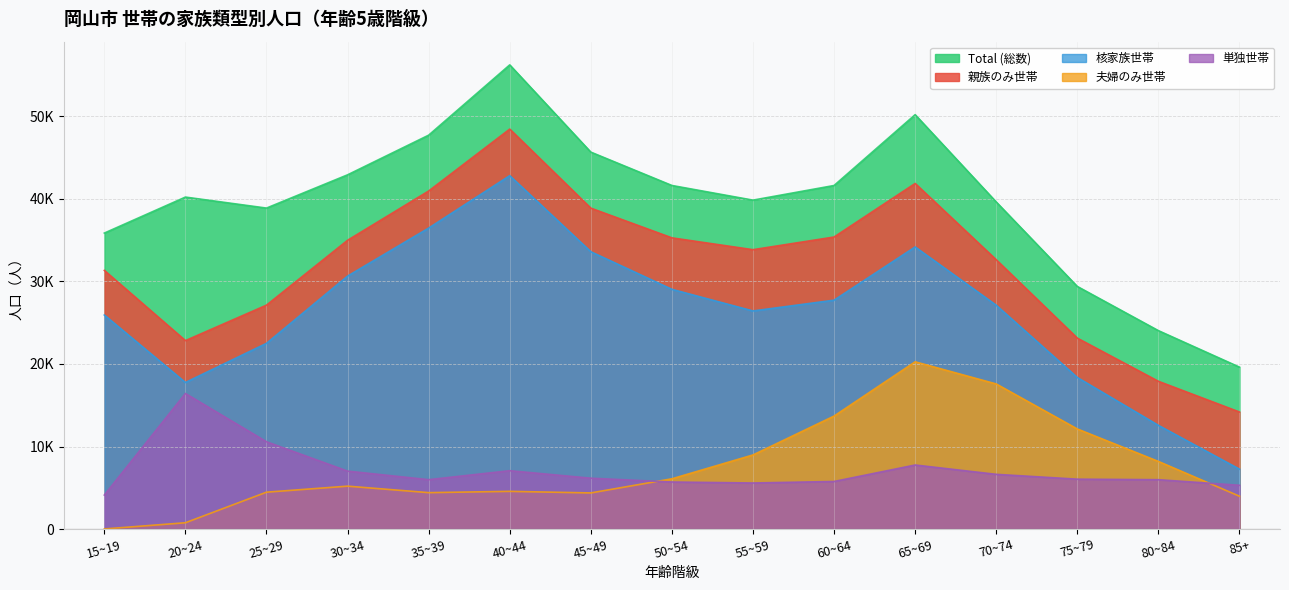

Which series has the largest total across all categories?

Total (総数)